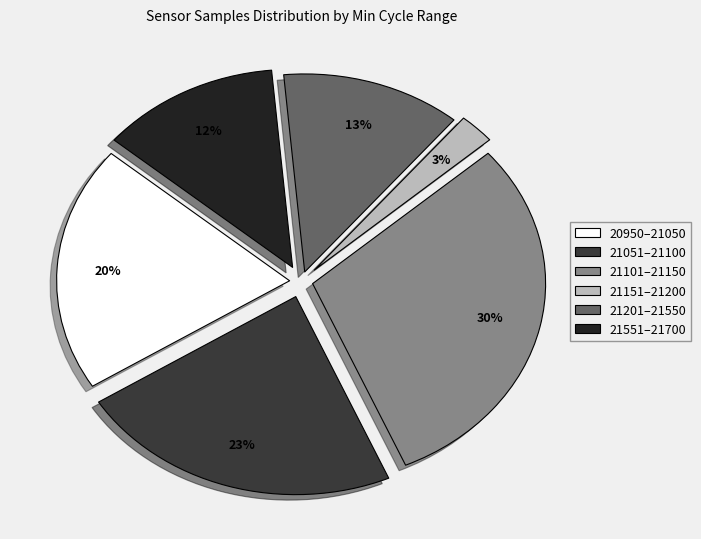

To the nearest percent, what is the difference between the largest and smallest slice percentages?

27%